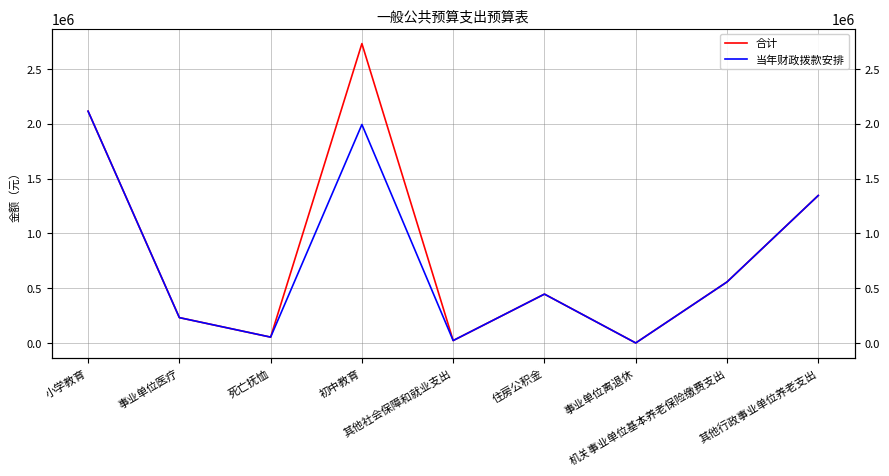

True or false: 合计 and 当年财政拨款安排 cross at least once.

False